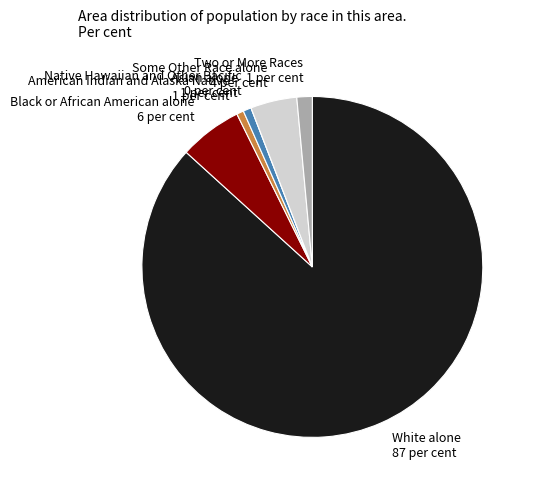

Which slice is the largest?

White alone